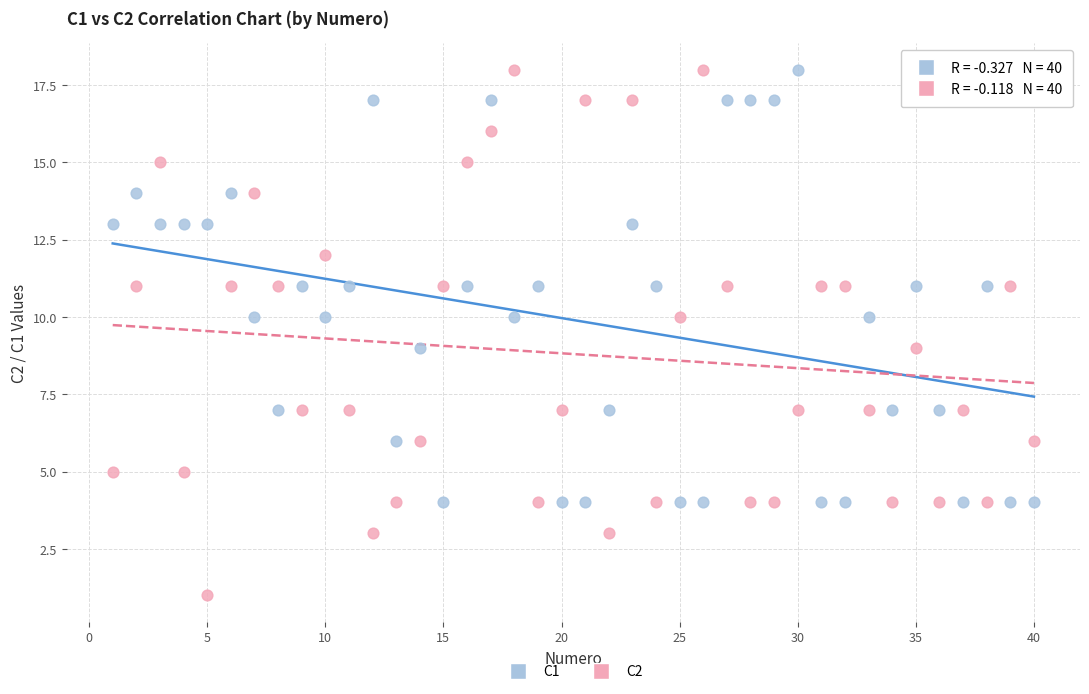

Which series contains the lowest Y value?

C2